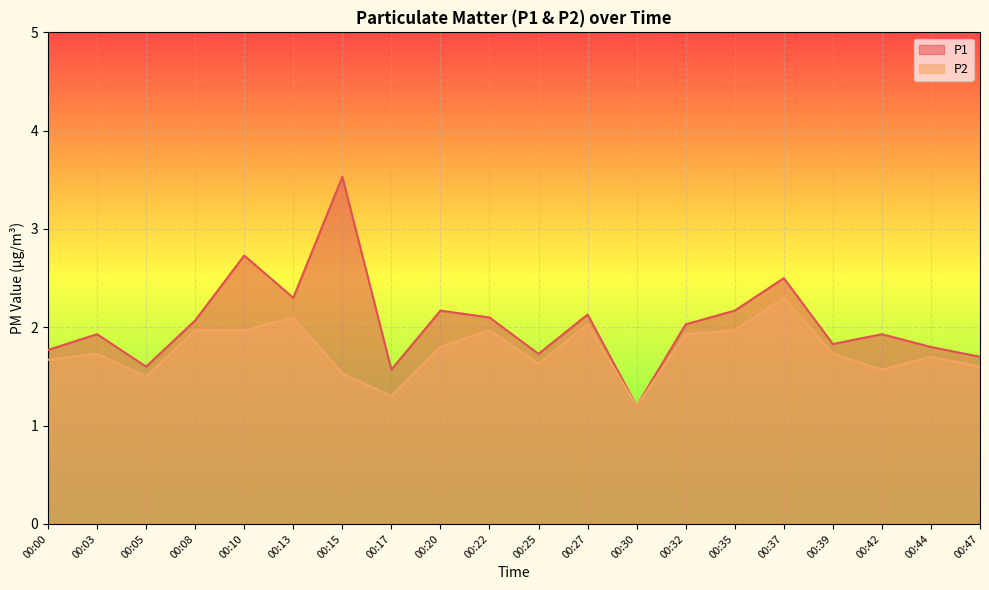

At how many categories does at least one series exceed 1?

20